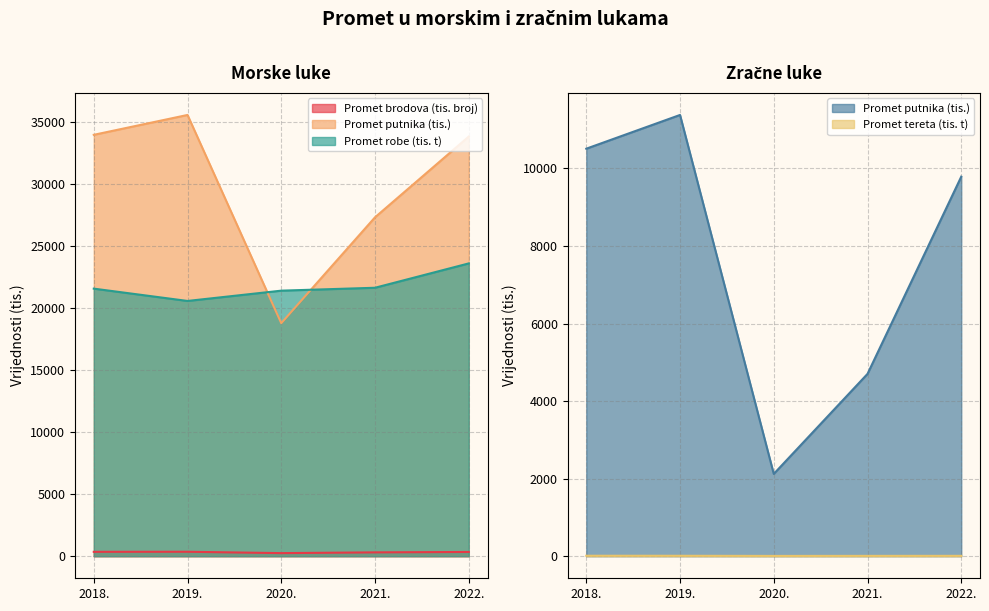

Which series has the widest spread of values?

Promet putnika morske luke (tis.)